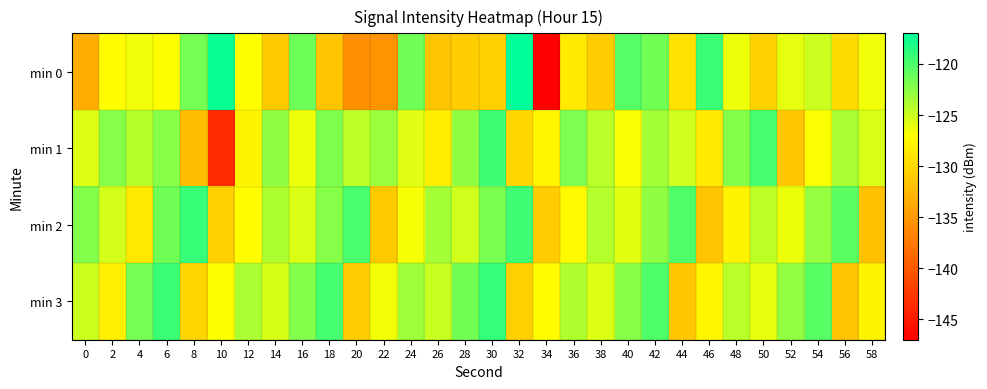

What is the total value across all series at 44?

-506.0